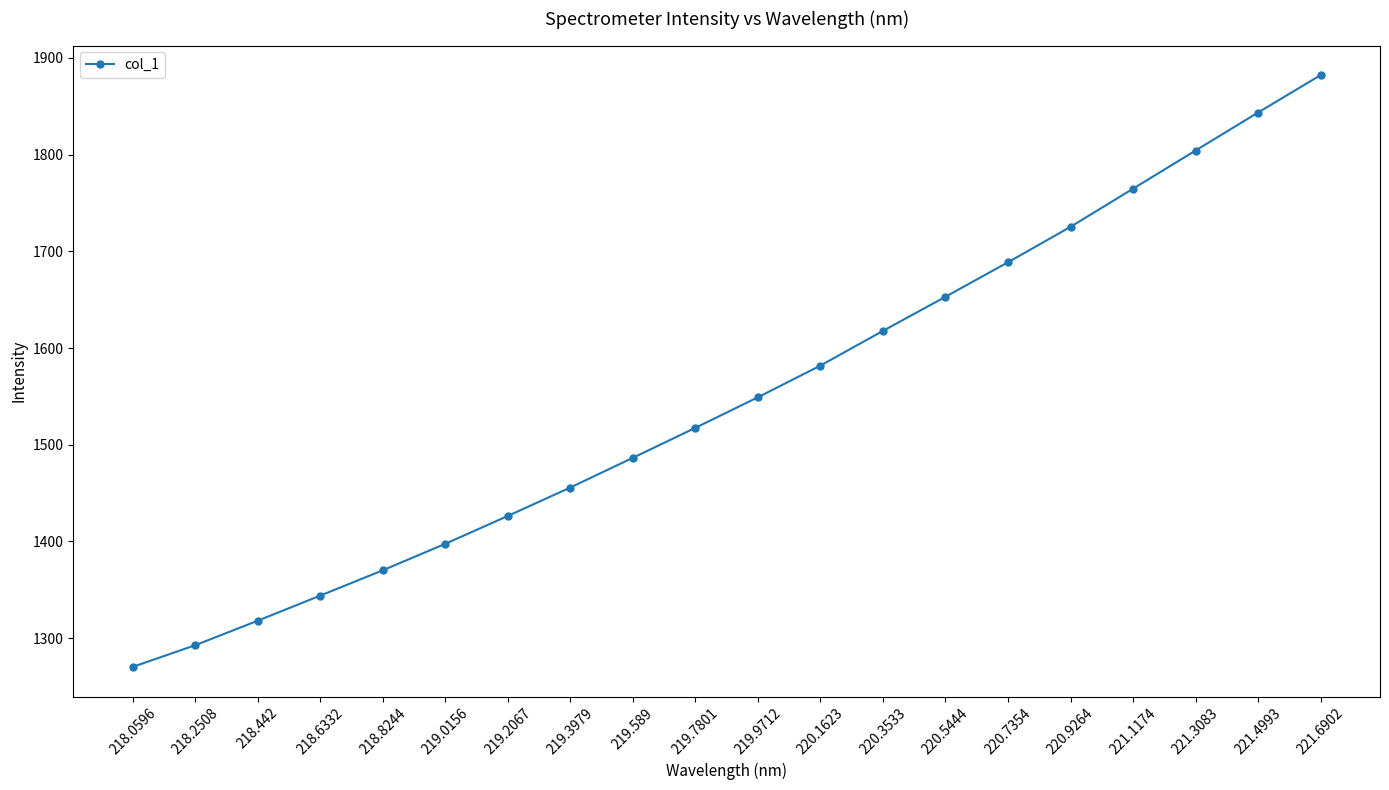

Read the value at 221.1174.

1764.8